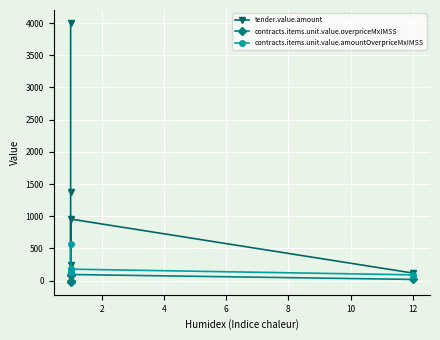

Is it true that contracts.items.unit.value.overpriceMxIMSS equals 31.1 at 12?

False